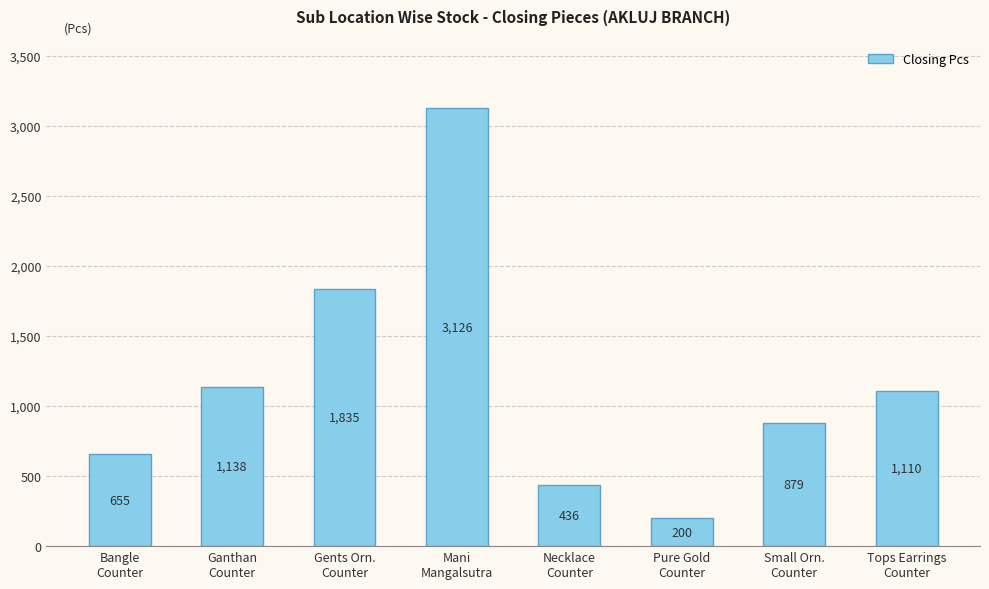

What is the change in value from Pure Gold
Counter to Tops Earrings
Counter?

+910